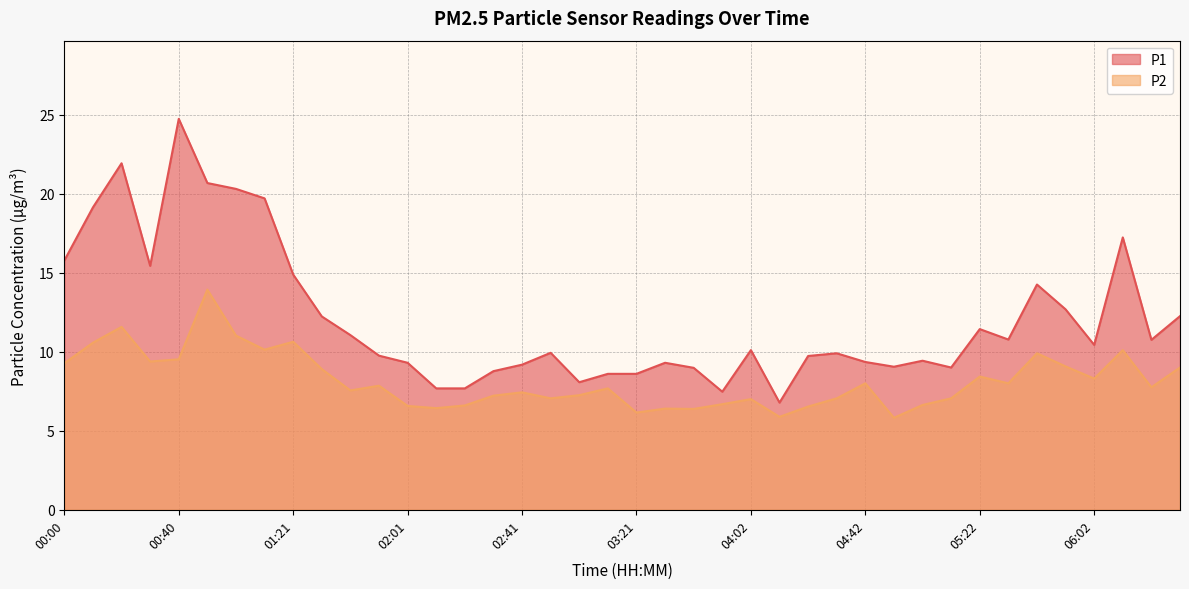

What is the difference between the maximum and minimum values in the P1 series?

17.9